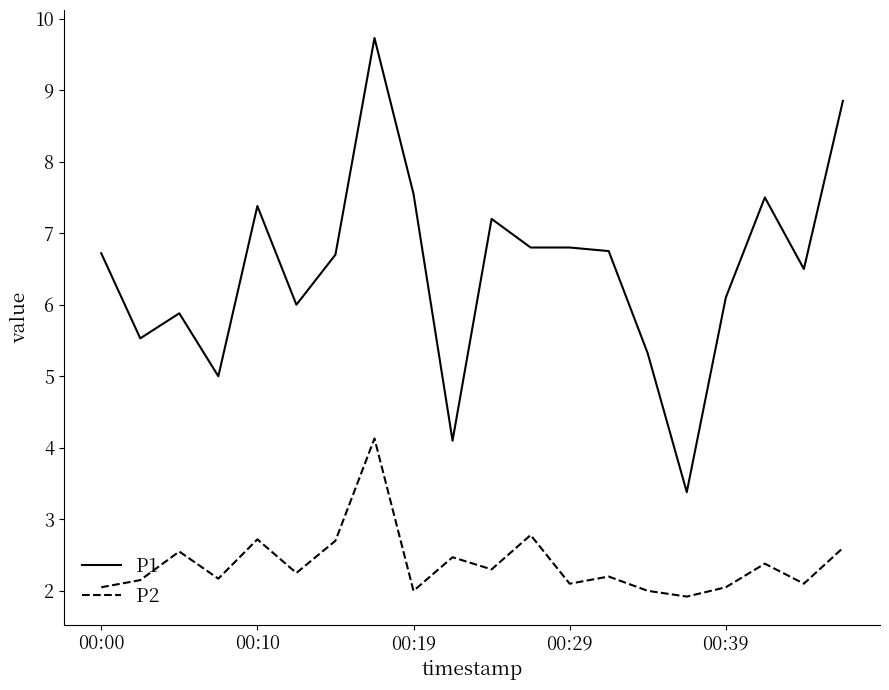

Which series has the widest spread of values?

P1